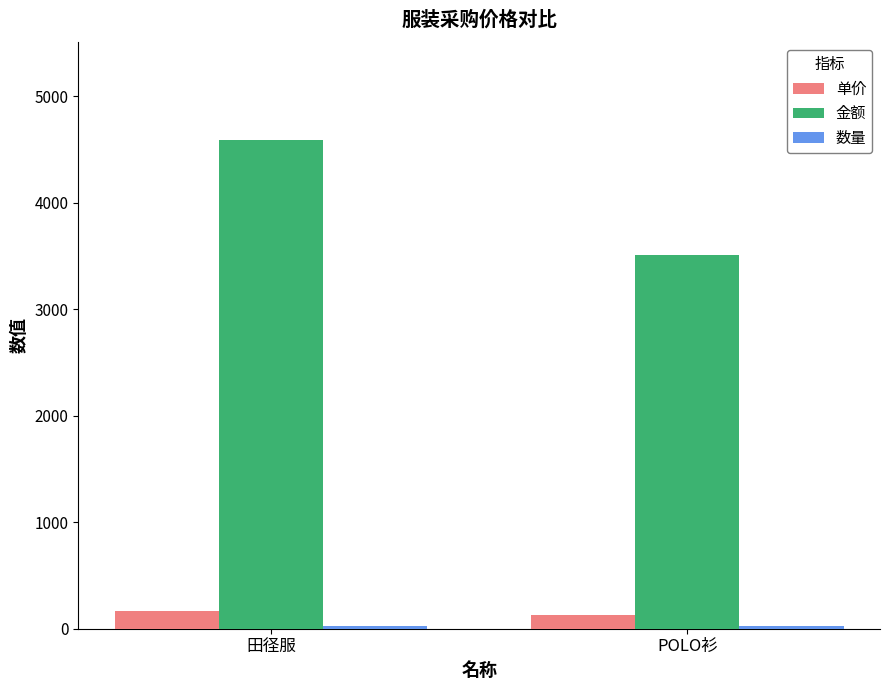

Which series has the largest total across all categories?

金额